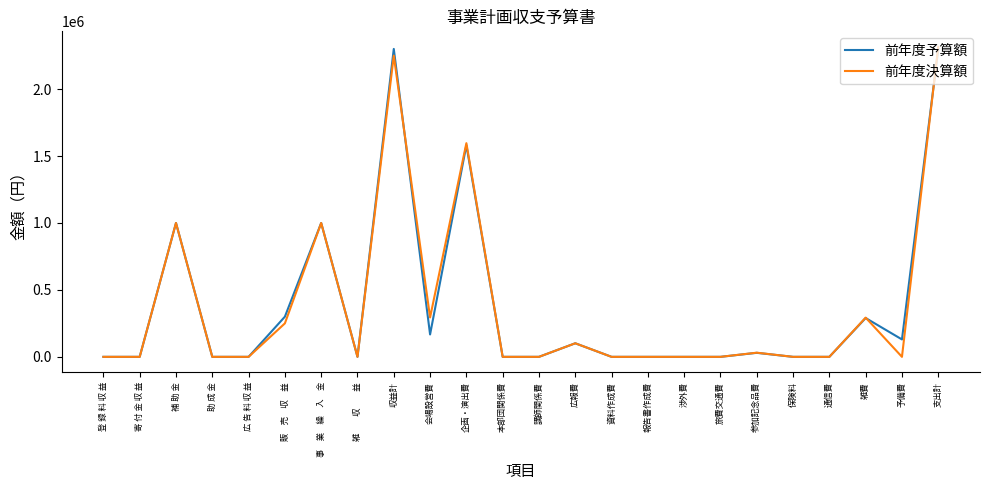

What position from the left is 寄 付 金 収 益?

2